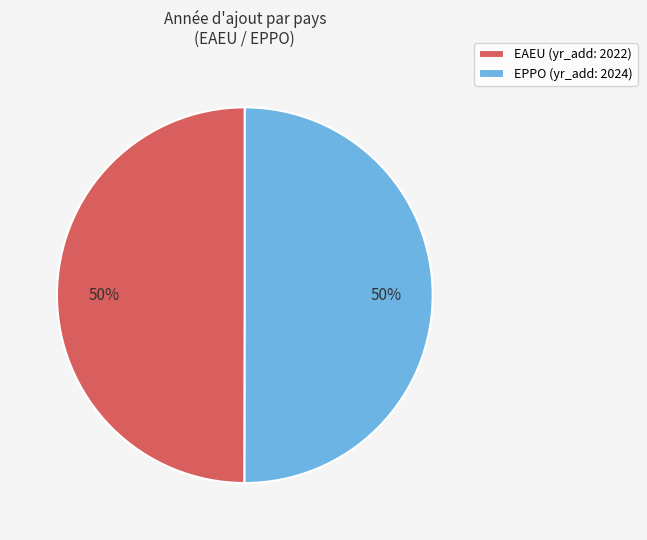

Is it true that EAEU is 57% of the pie?

False